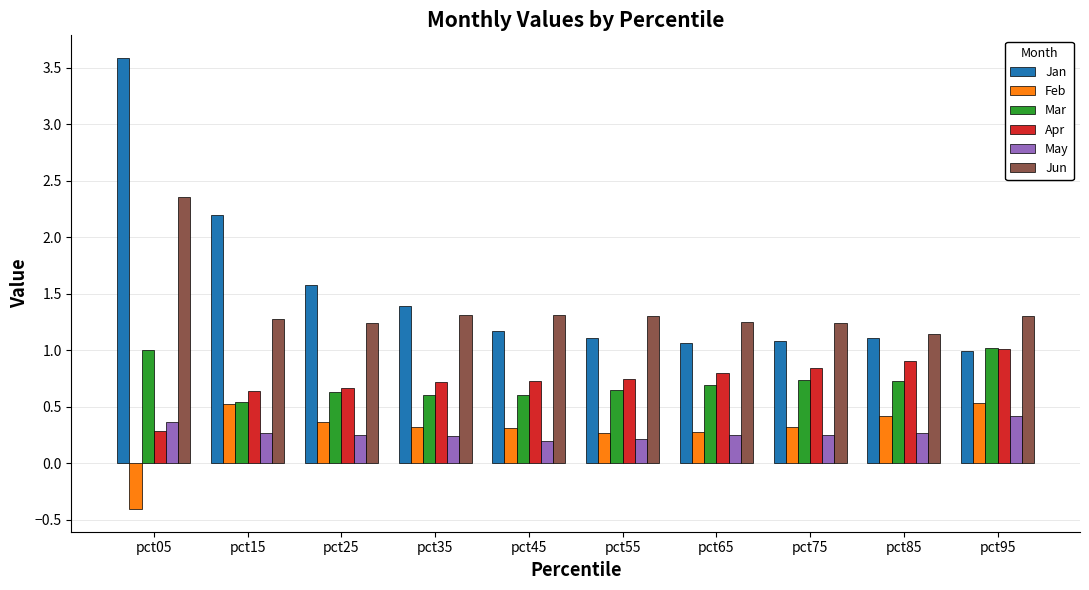

Is it true that Mar equals 1.1 at pct75?

False